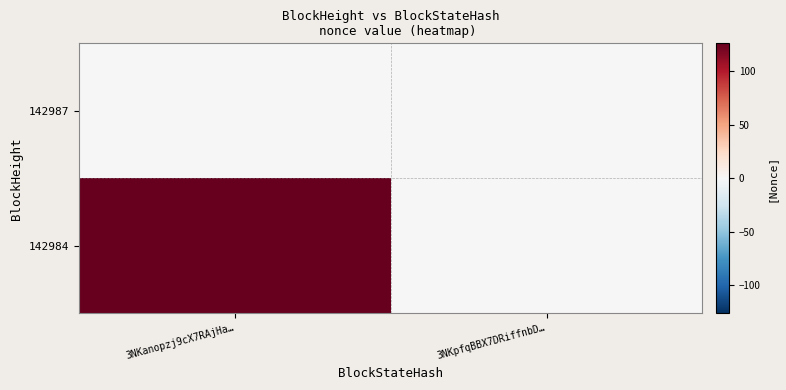

Which label corresponds to the smallest value in the chart?

3NKanopzj9cX7RAjHa…